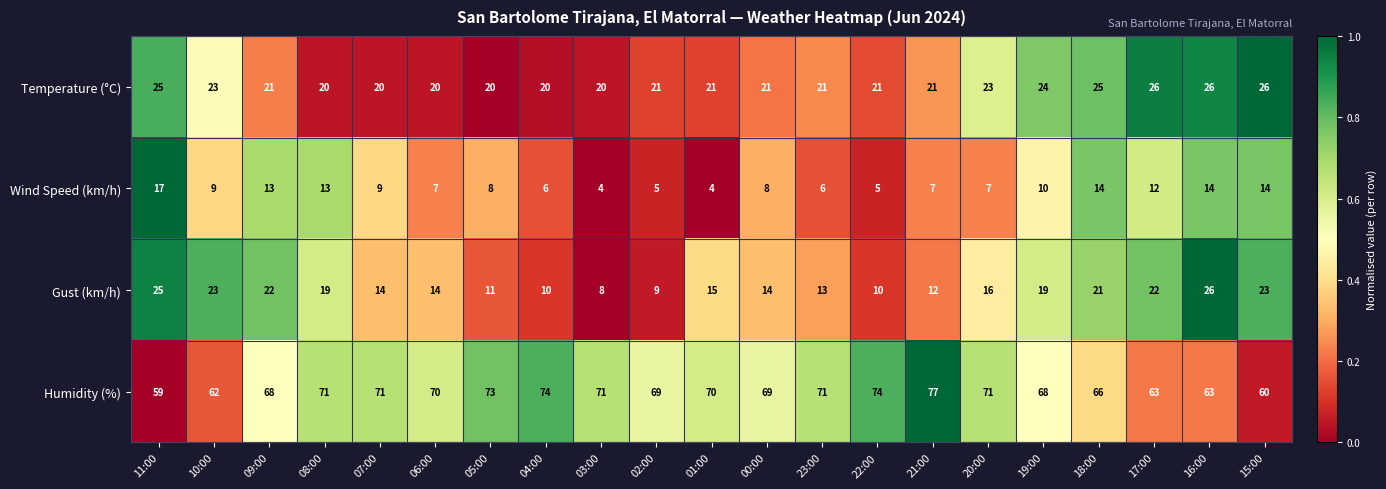

At which label does Wind Speed (km/h) first exceed 8?

11:00